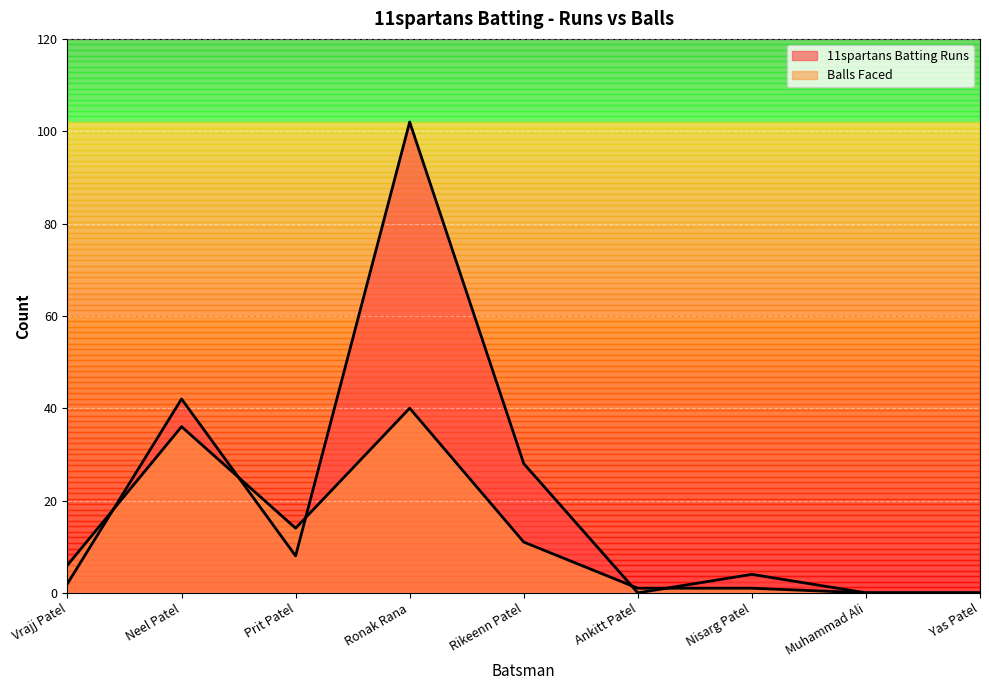

Reading left to right, transcribe all the data shown in this chart.

11spartans Batting Runs: Vrajj Patel=2	Neel Patel=42	Prit Patel=8	Ronak Rana=102	Rikeenn Patel=28	Ankitt Patel=0	Nisarg Patel=4	Muhammad Ali=0	Yas Patel=0
Balls Faced: Vrajj Patel=6	Neel Patel=36	Prit Patel=14	Ronak Rana=40	Rikeenn Patel=11	Ankitt Patel=1	Nisarg Patel=1	Muhammad Ali=0	Yas Patel=0